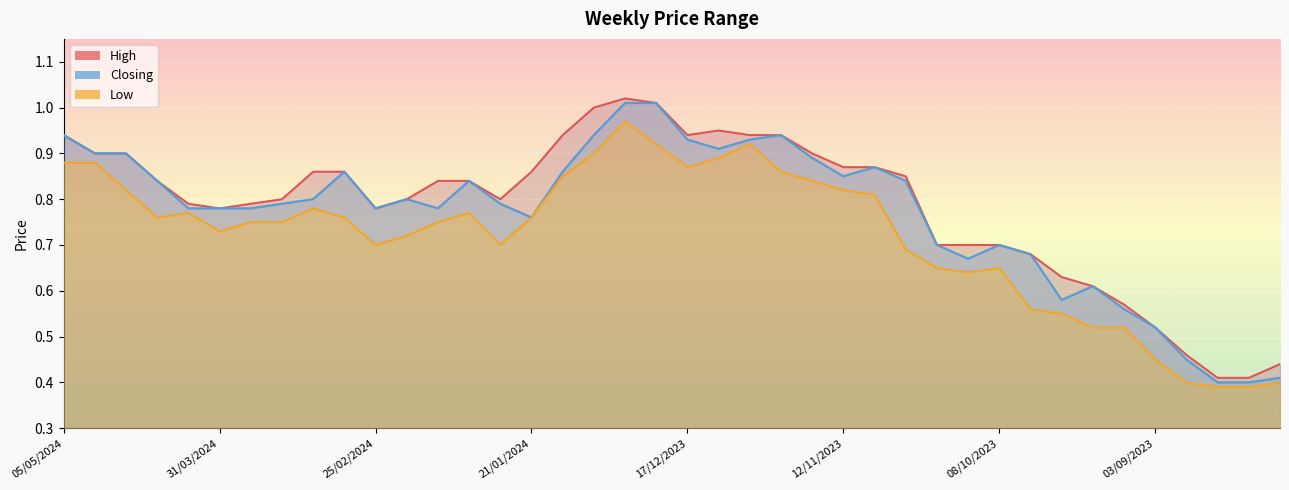

True or false: Low has a value of 1.3 at 21/01/2024.

False